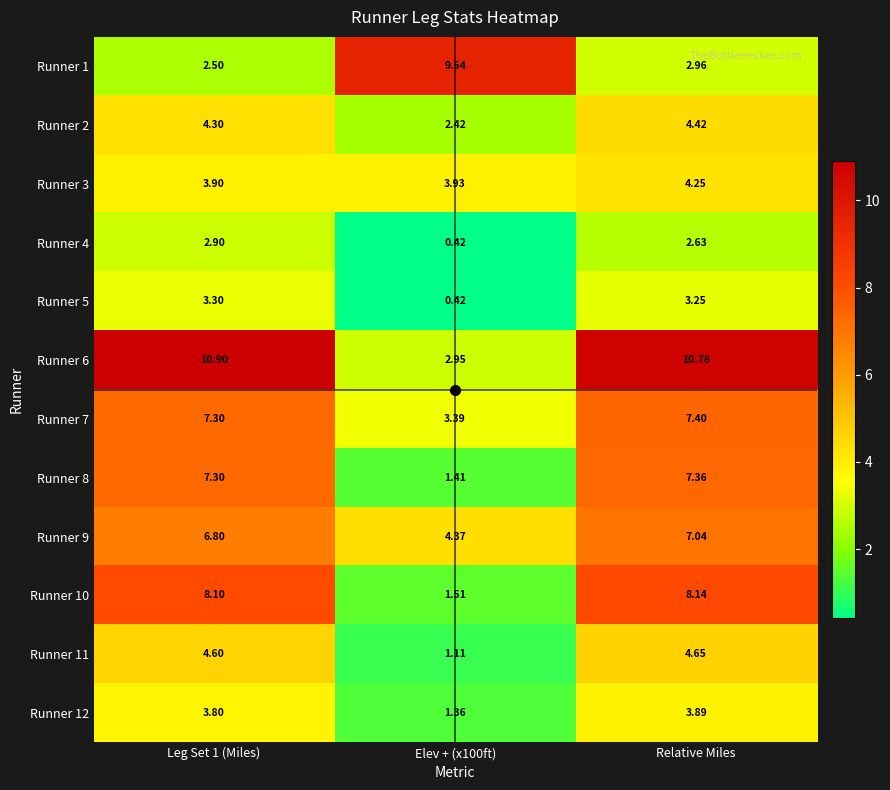

Where is Runner 1 nearest to the value 6?

Relative Miles